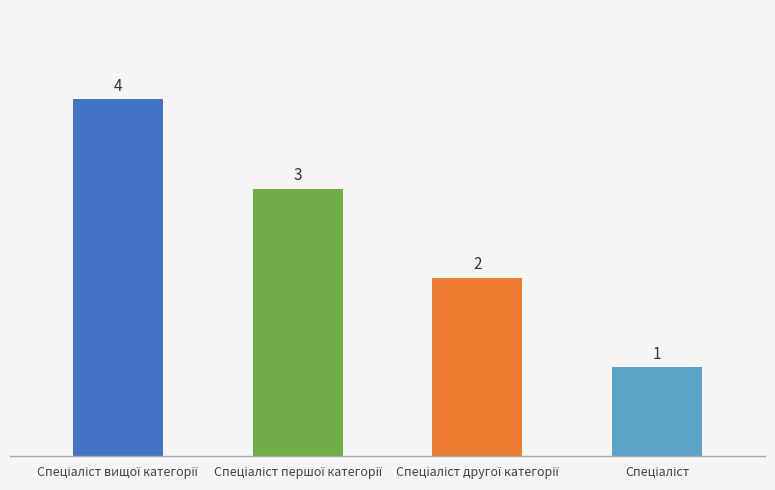

What is the difference between the maximum and minimum values?

3